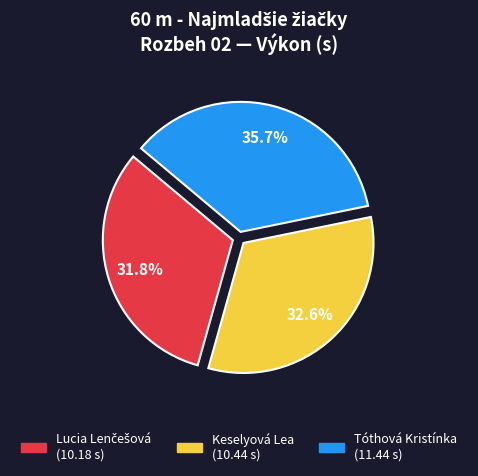

Approximately how many times larger is the value at Tóthová Kristínka compared to Keselyová Lea?

1.1